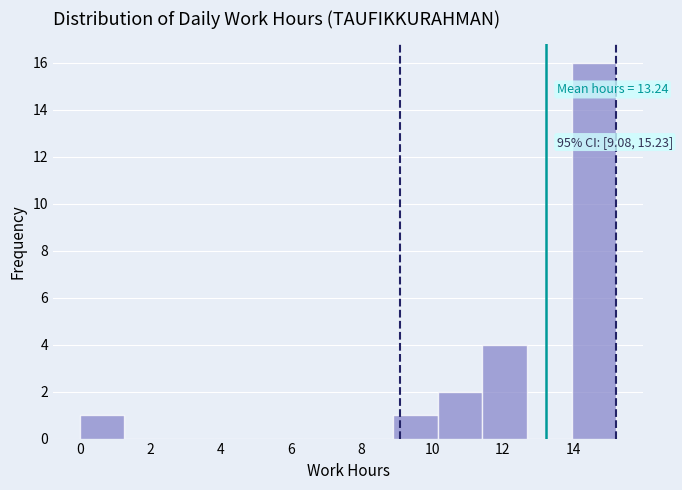

Over which range of the x-axis is the bar tallest?

14.0 to 15.2